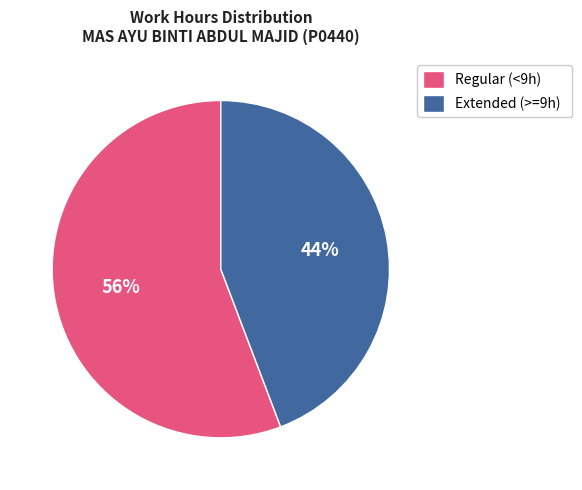

Does Regular (<9h) account for over 50% of the chart?

Yes